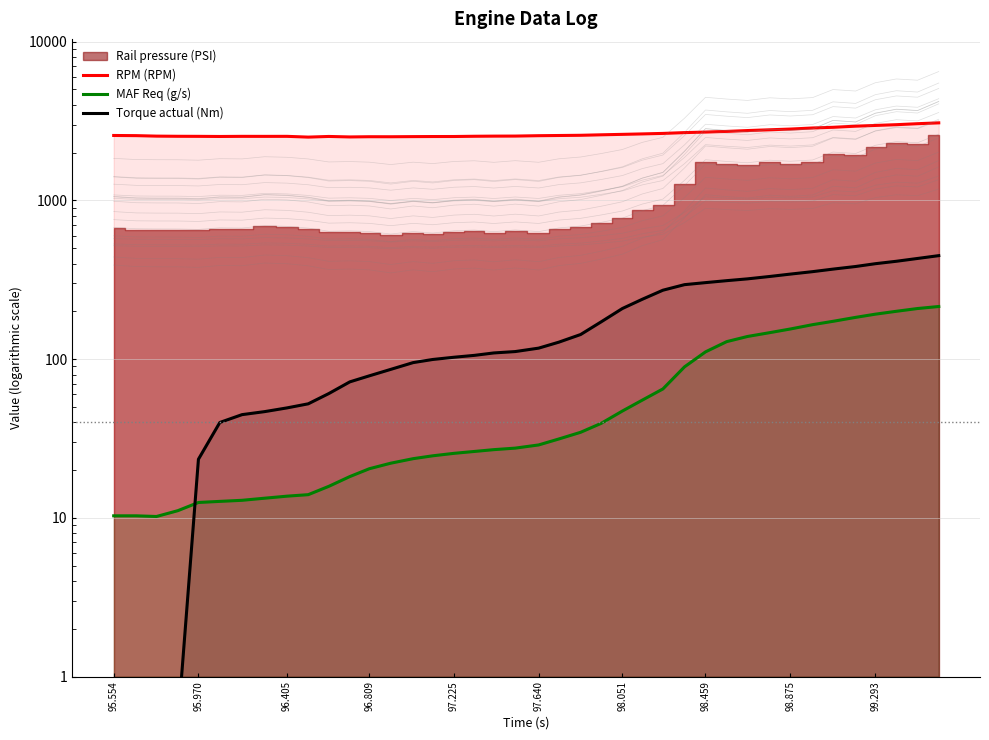

True or false: RPM (RPM) has more than 1 interior local peaks.

True